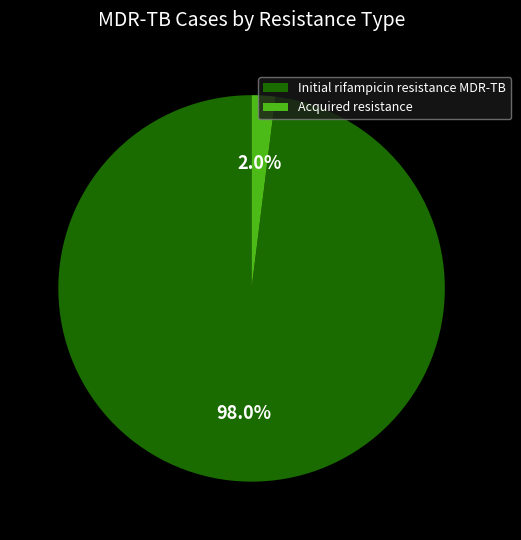

Does any single category account for the majority?

Yes